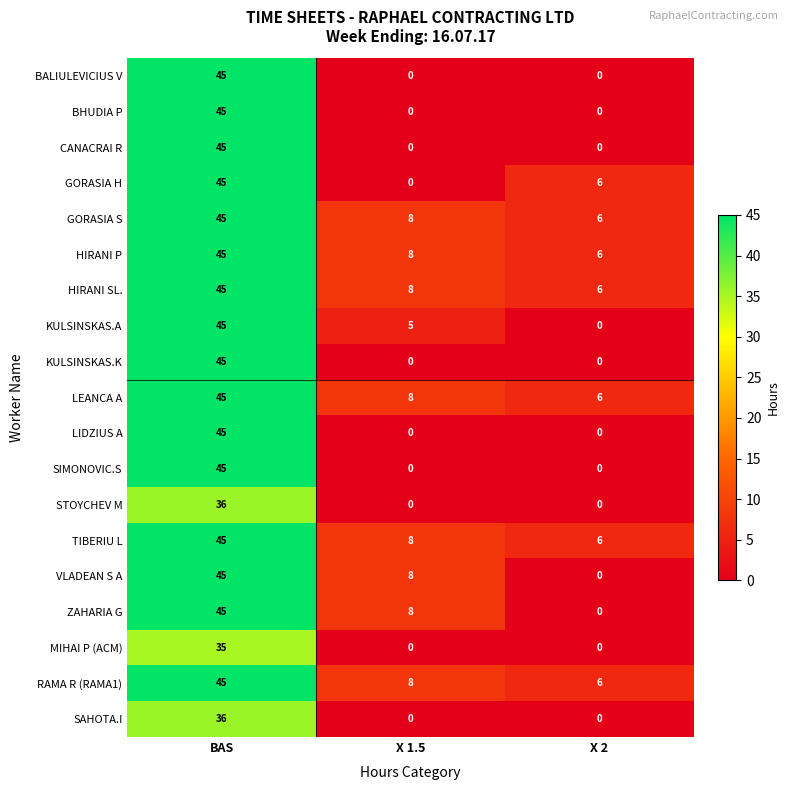

True or false: CANACRAI R has a value of 18 at BAS.

False